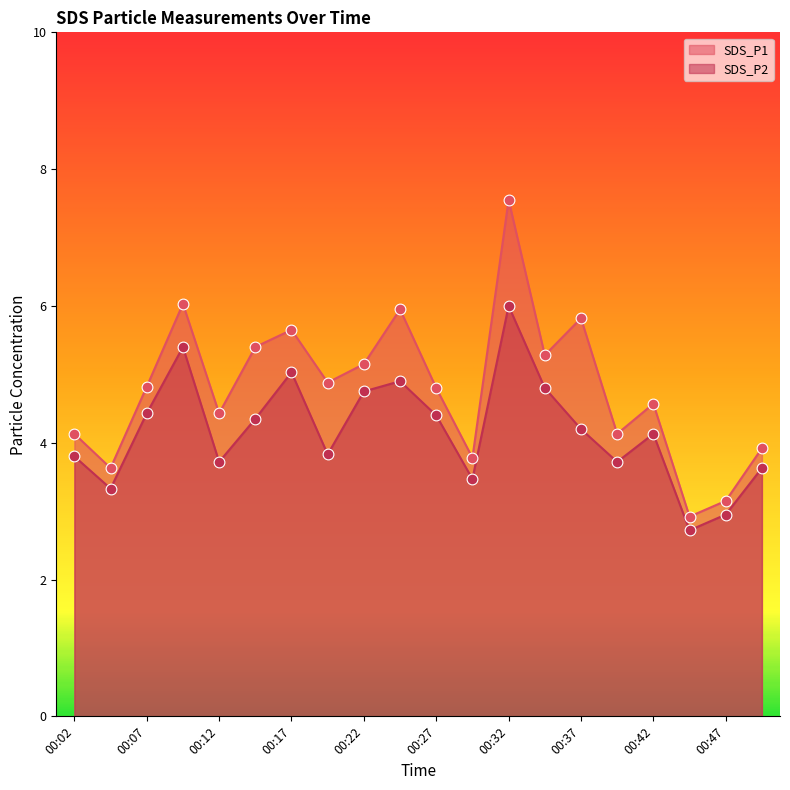

Which series has the largest total across all categories?

SDS_P1